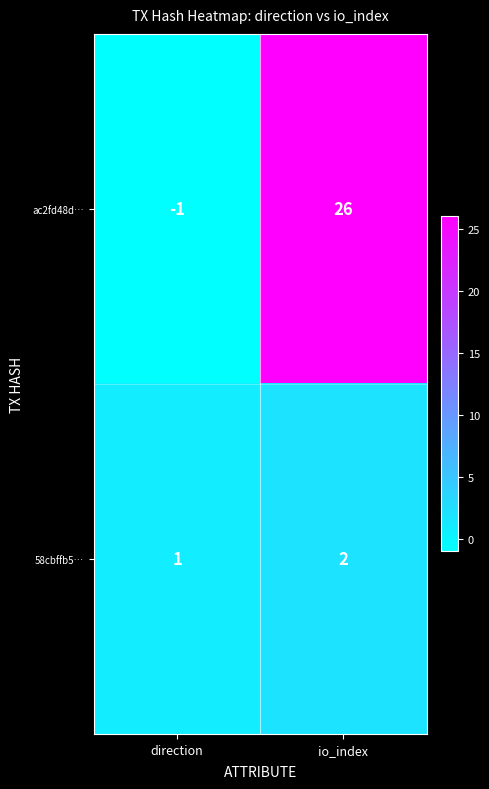

Reading left to right, extract all data points from this chart.

ac2fd48d…: direction=-1	io_index=26
58cbffb5…: direction=1	io_index=2